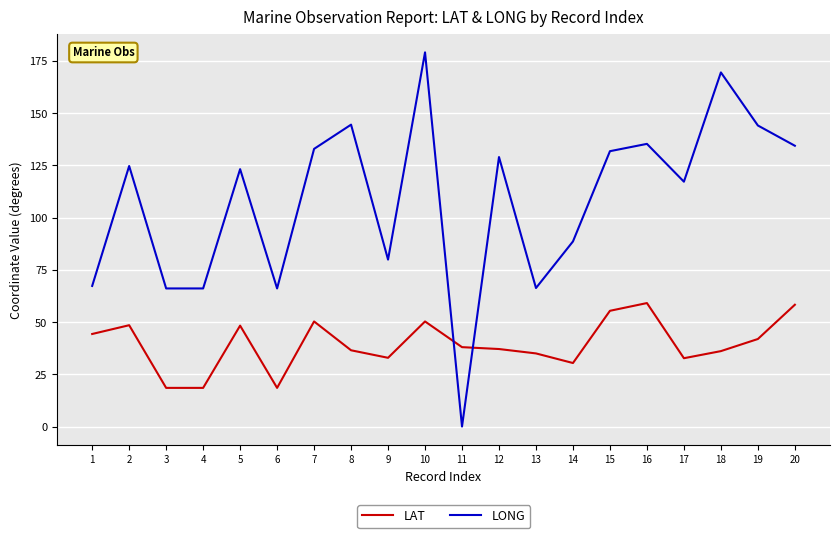

What is the difference between the maximum and minimum values in the LAT series?

40.6